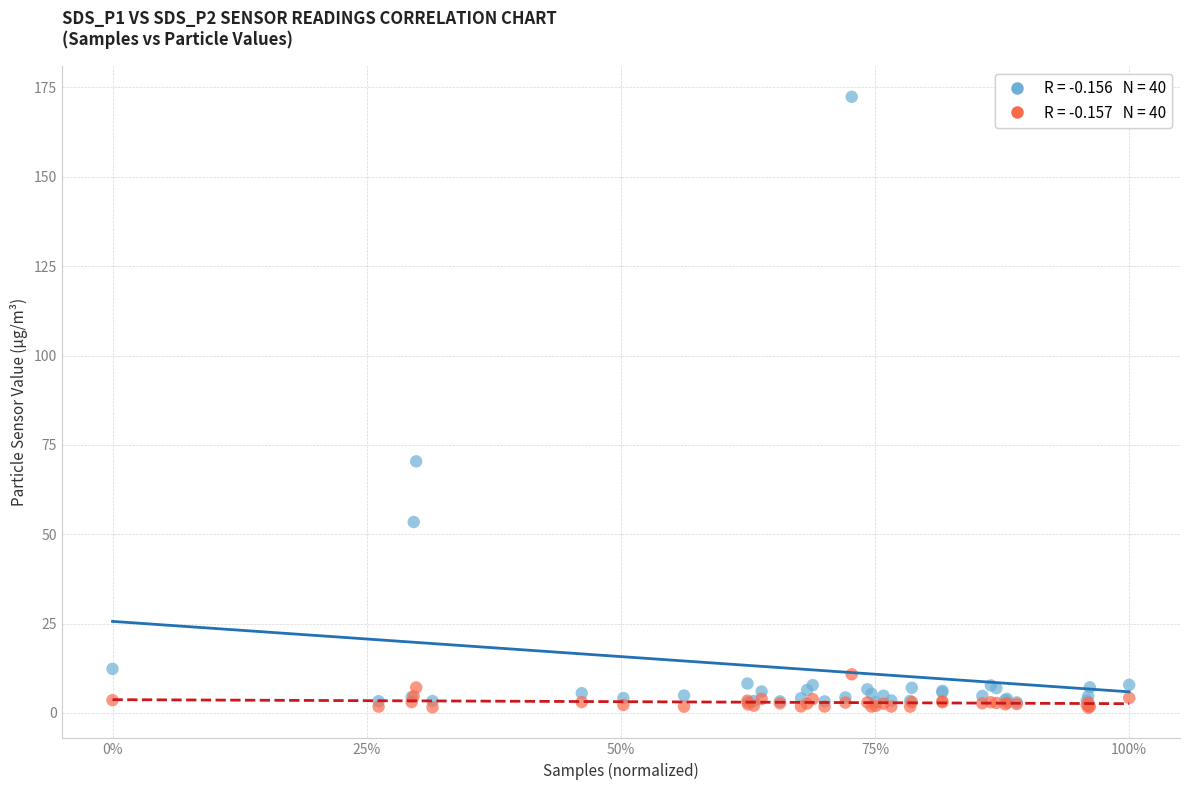

Across all series, what Y value is closest to 86?

70.4